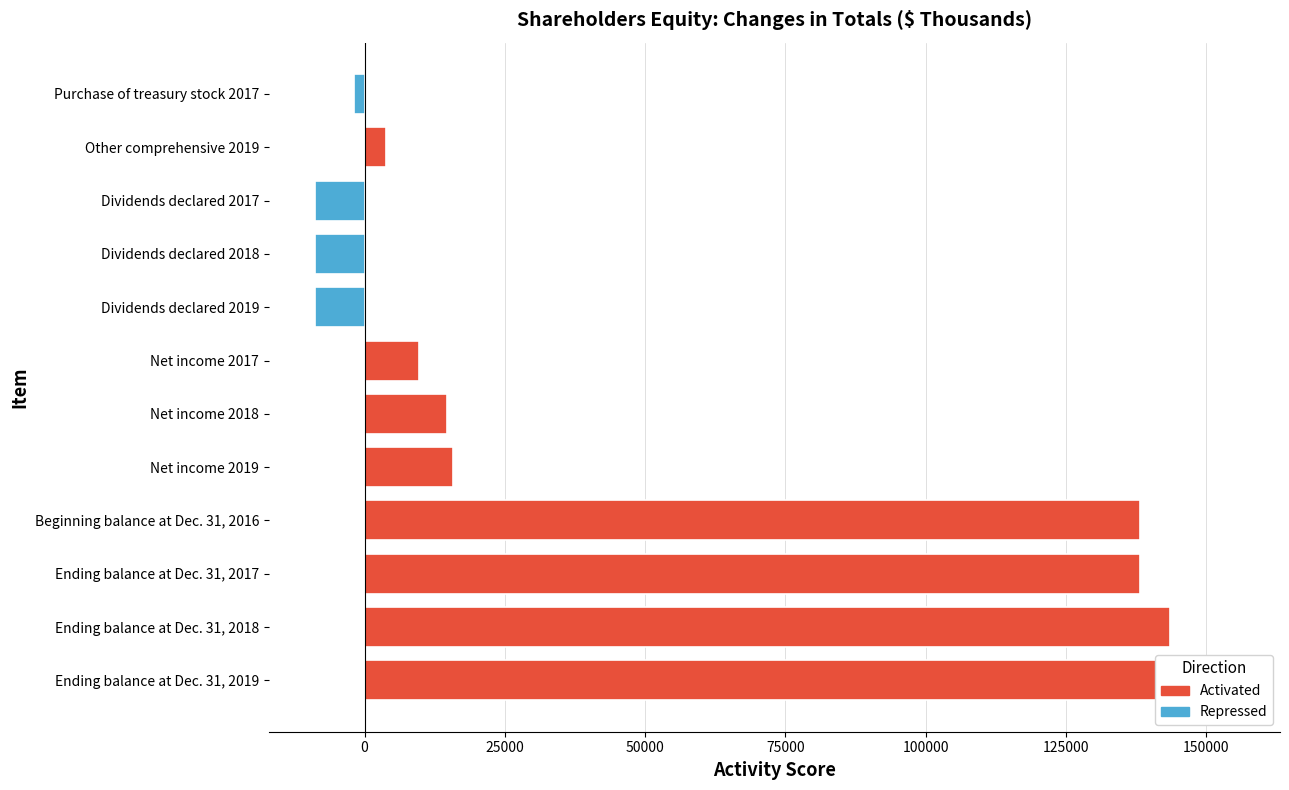

What is the difference between the maximum and second lowest values?

163819